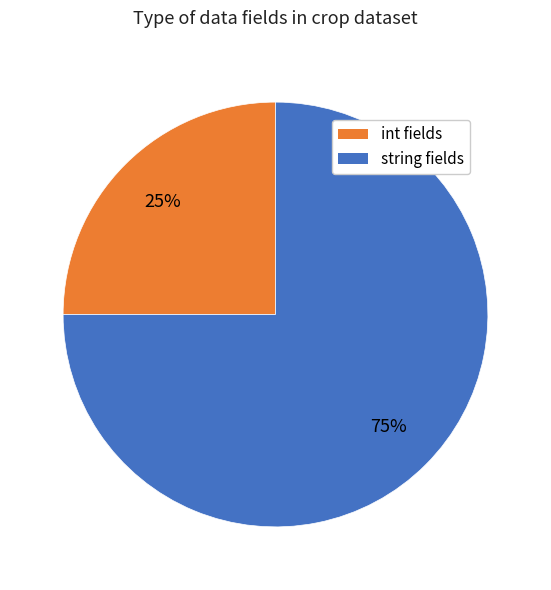

How many slices are in this pie chart?

2